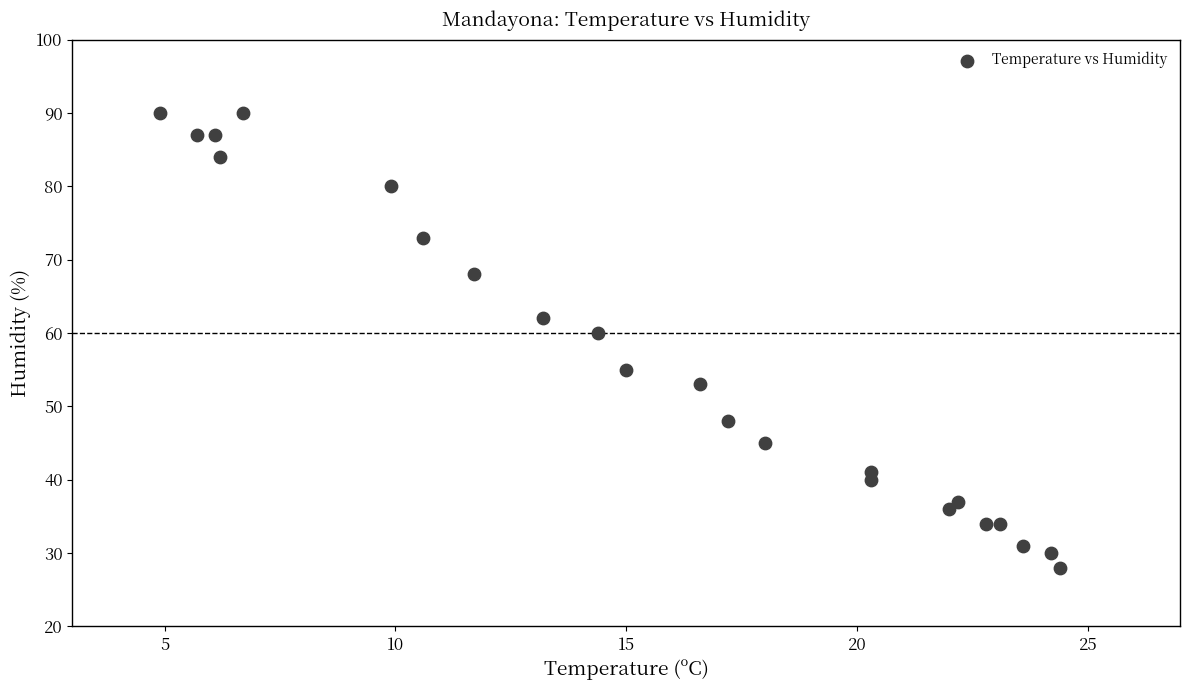

What Y value in the scatter plot is closest to 59?

60